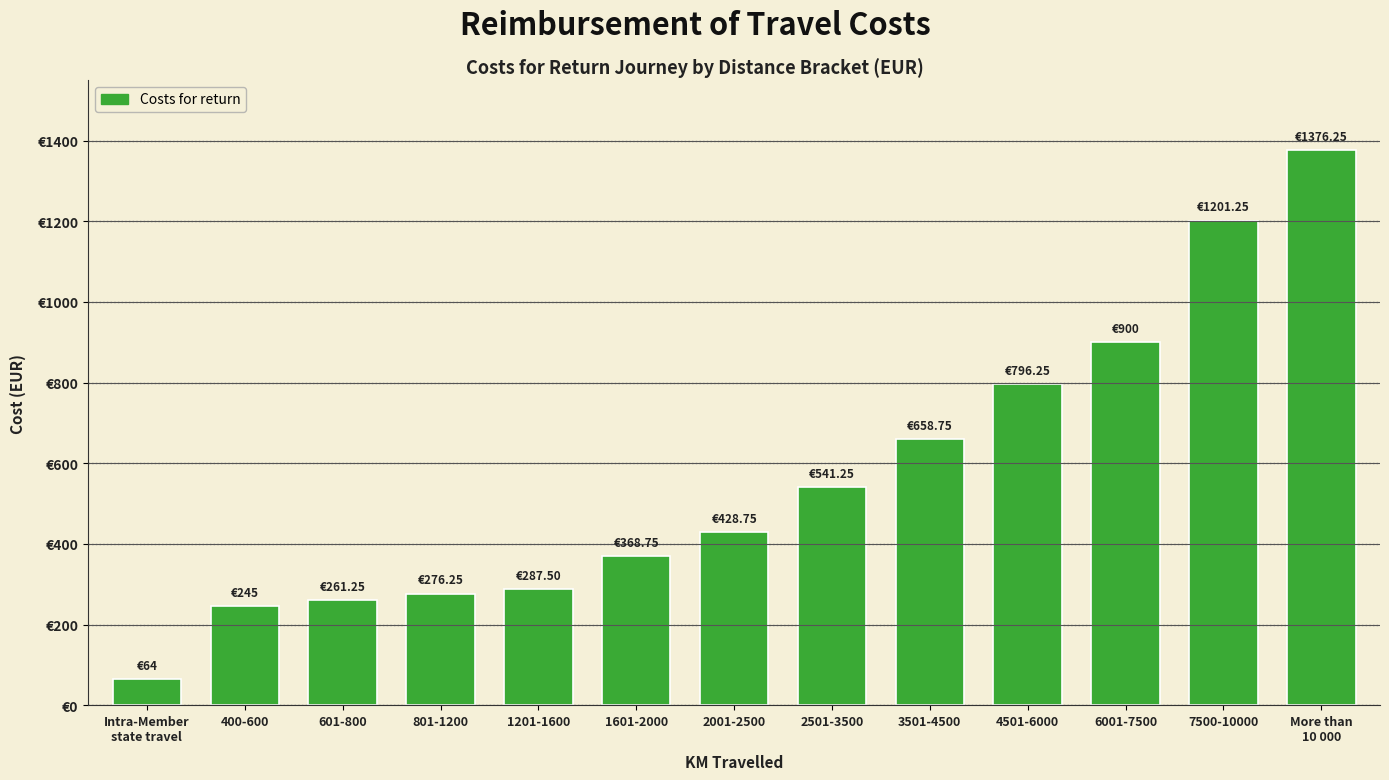

What is the difference between the second highest and minimum values?

1137.2